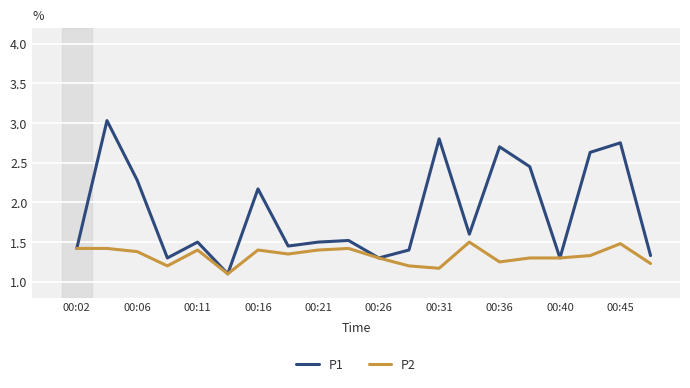

List the series in order of their overall mean, highest first.

P1, P2